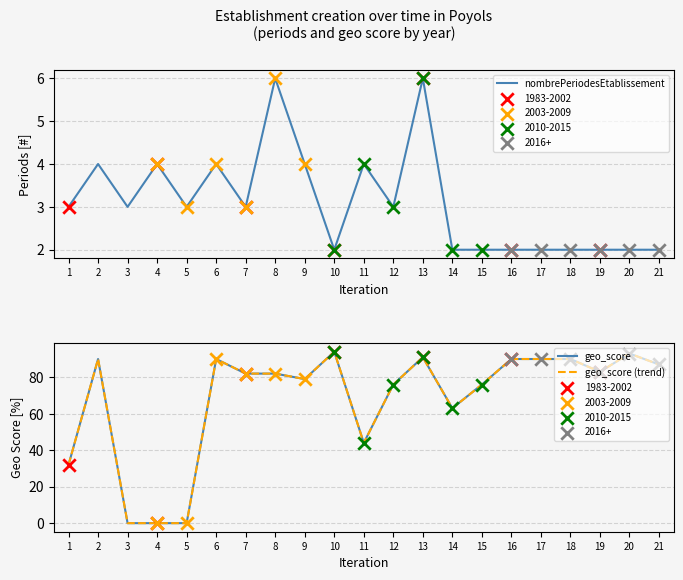

What are all the series names shown in the legend?

nombrePeriodesEtablissement, geo_score, geo_score (trend)